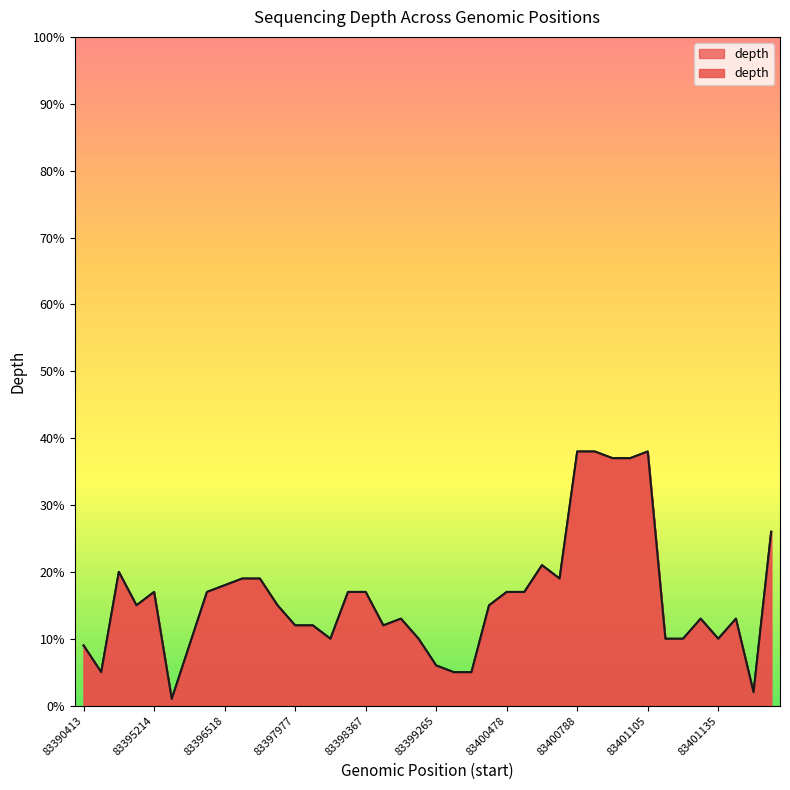

At which category does the data reach its first local valley?

83392019